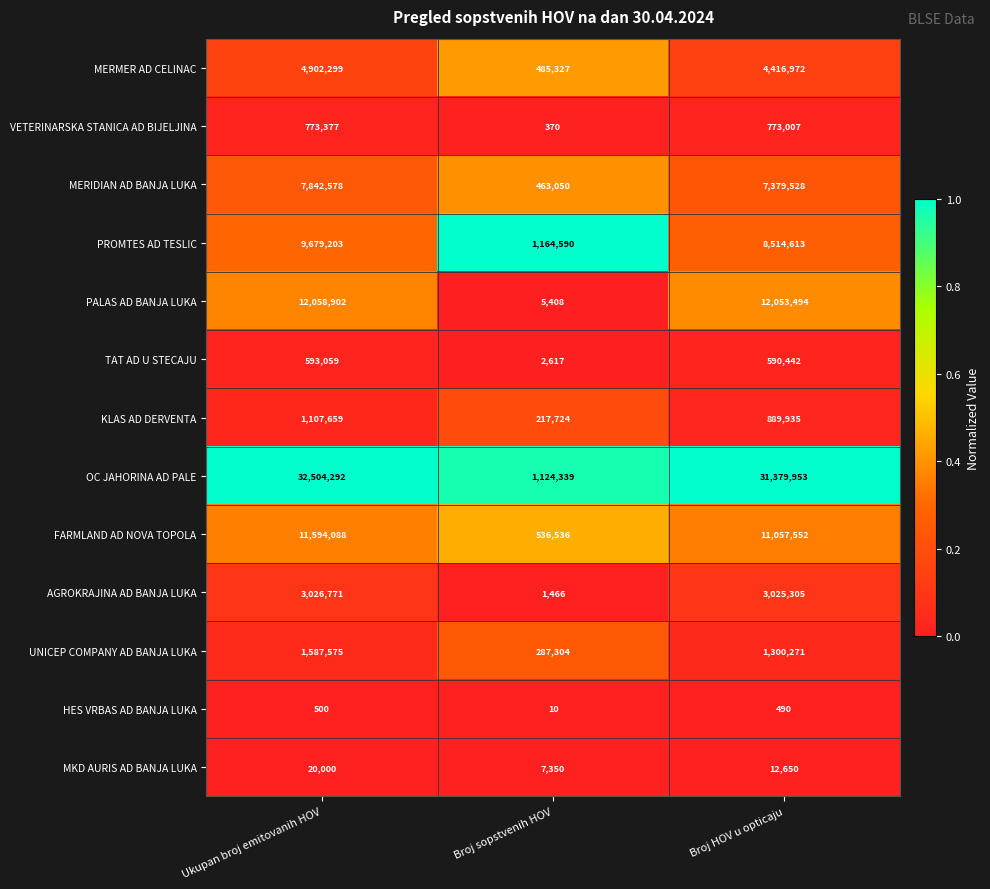

What is the difference between the maximum and minimum values in the FARMLAND AD NOVA TOPOLA series?

11057552